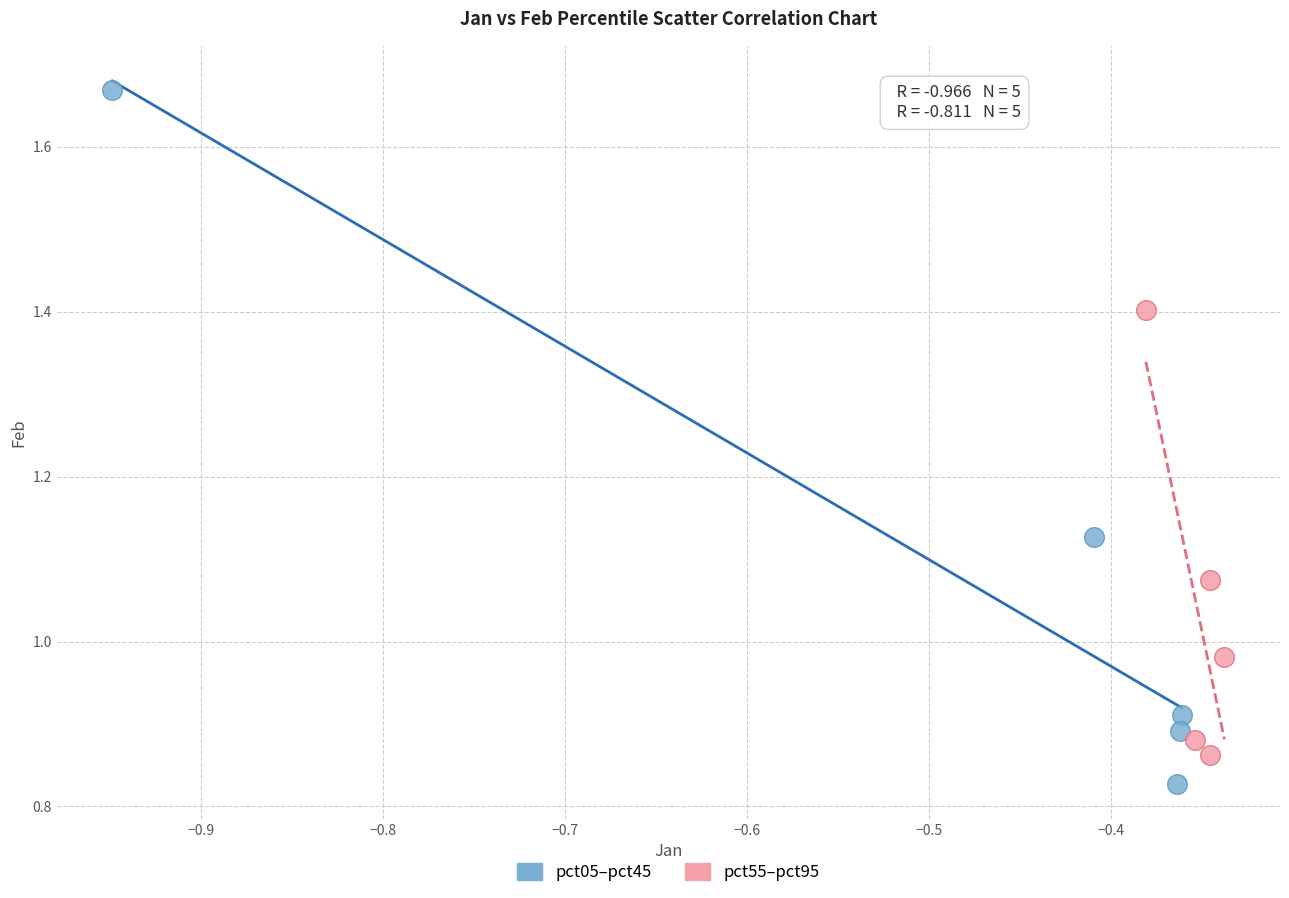

Which series contains the lowest Y value?

pct05–pct45